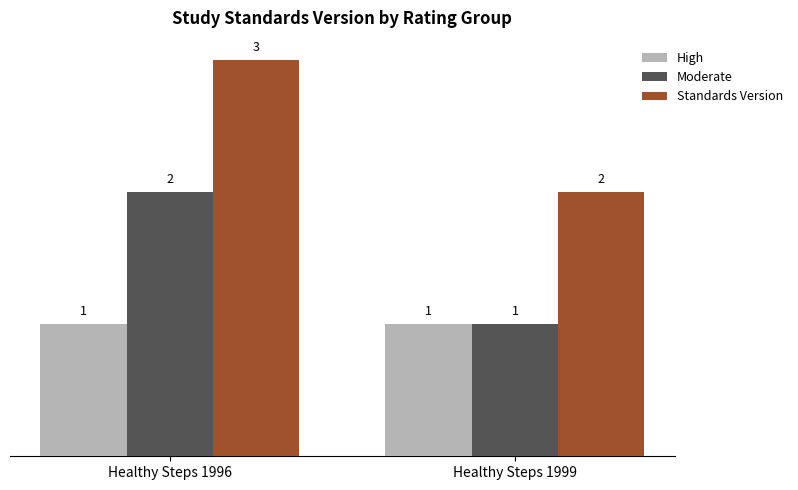

What is the sum of all High values?

2